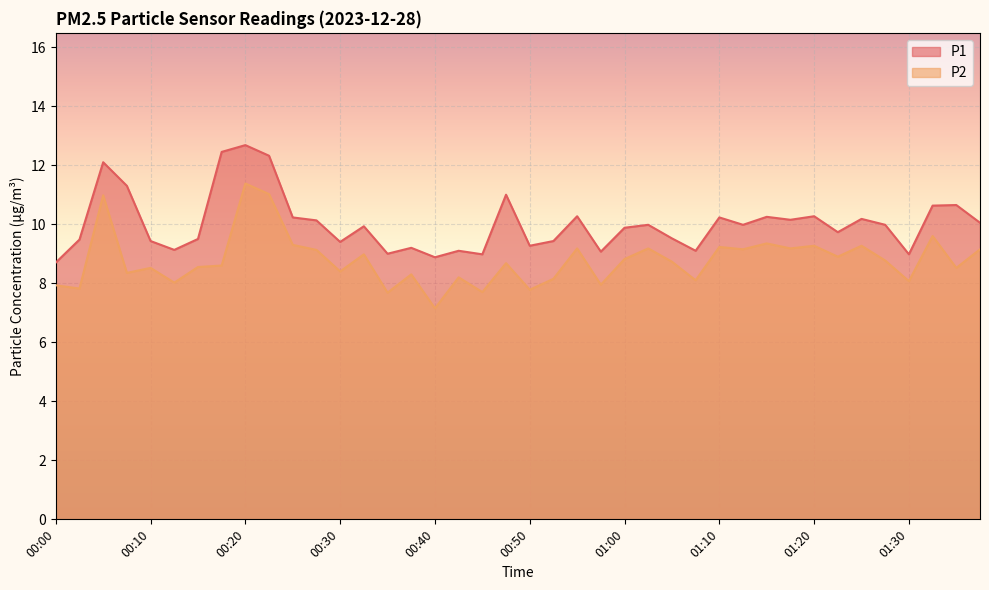

At which category is the sum across all series the highest?

00:20